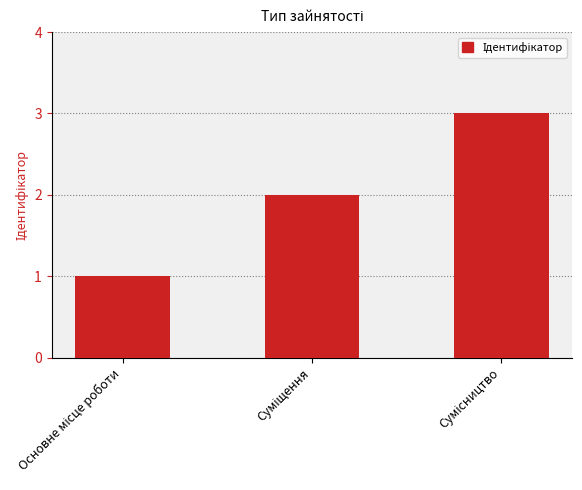

What is the sum of all values?

6